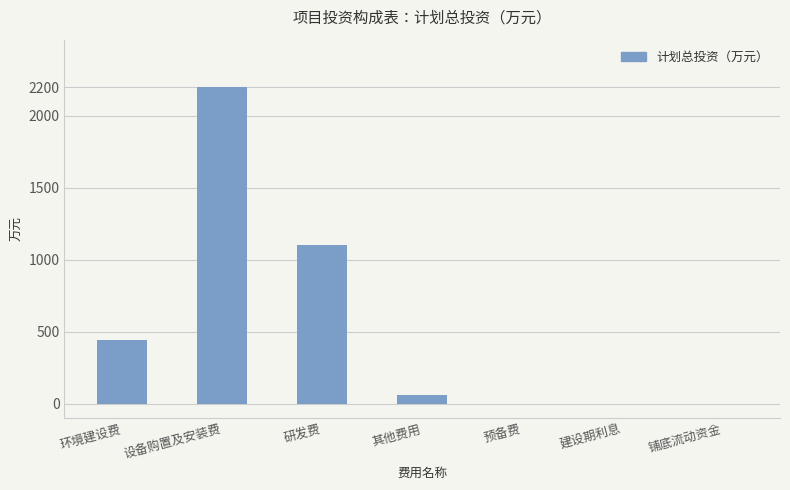

What is the sum of the values at 预备费 and 环境建设费?

440